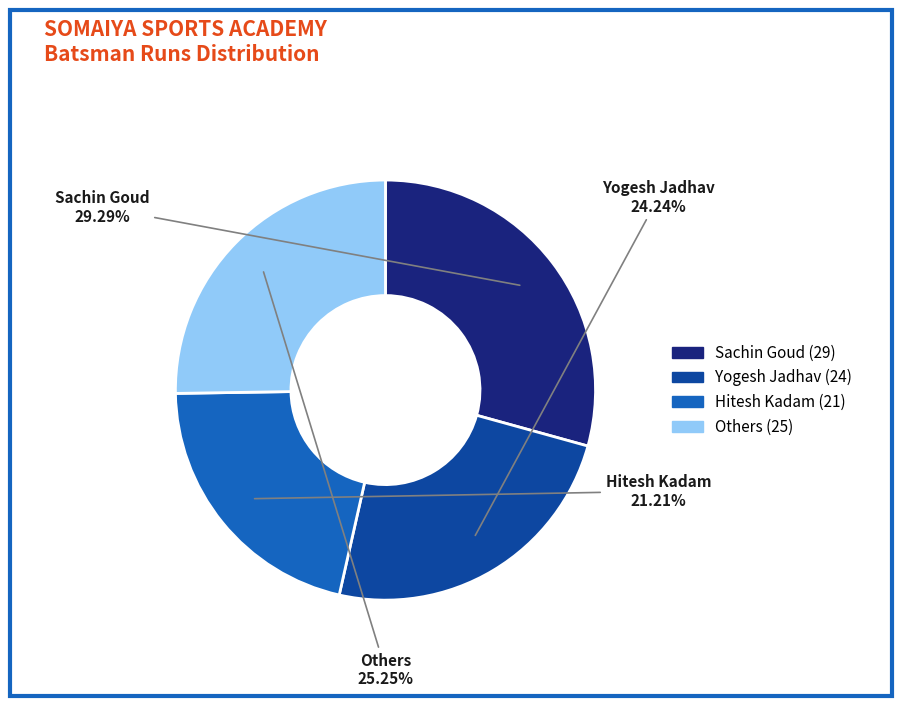

Does any single category account for the majority?

No